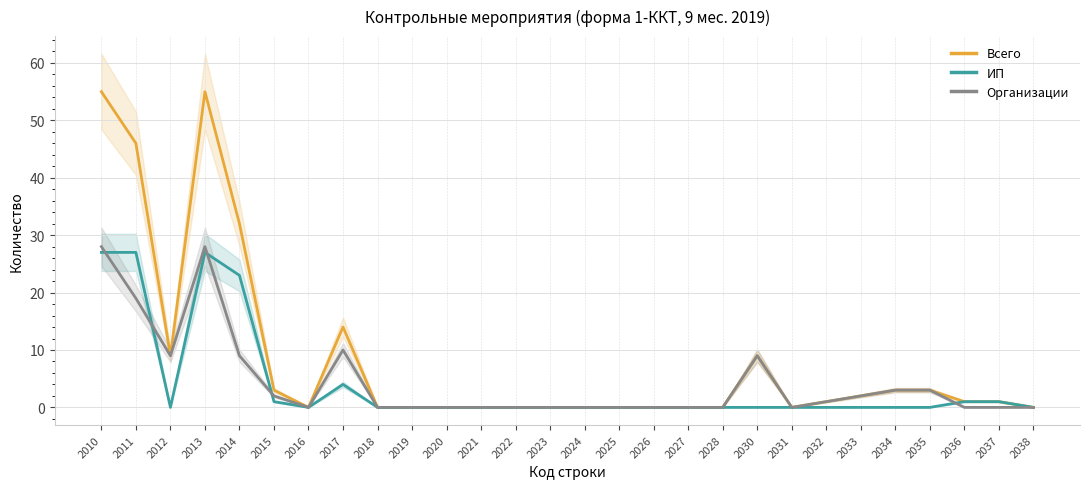

What is the spread (max minus min) of values at 2033?

2